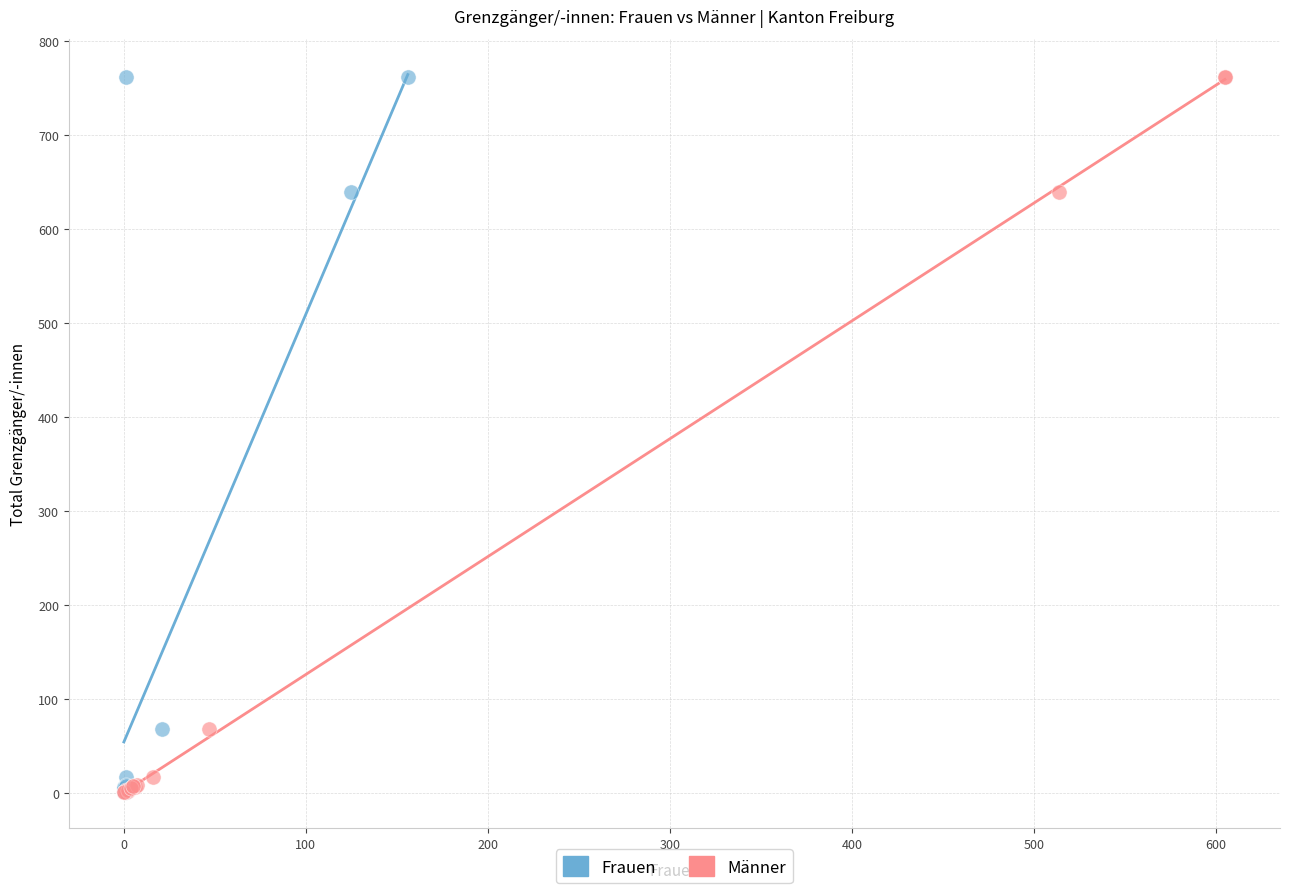

What are all the series names shown in the legend?

Frauen, Männer